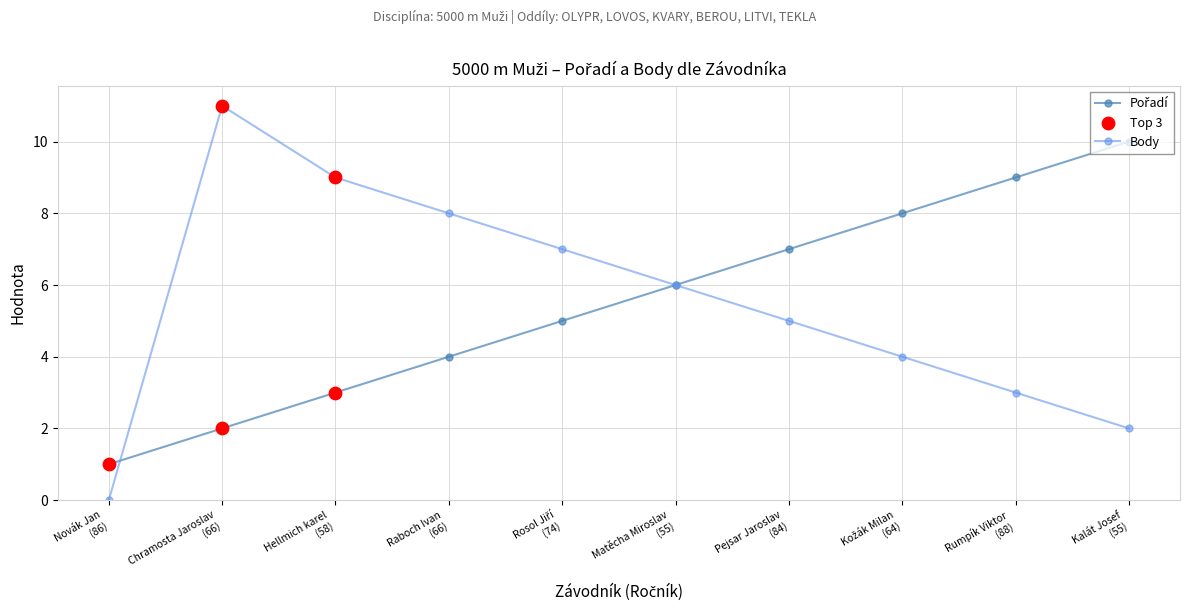

At which category is the sum across all series the highest?

Chramosta Jaroslav
(66)